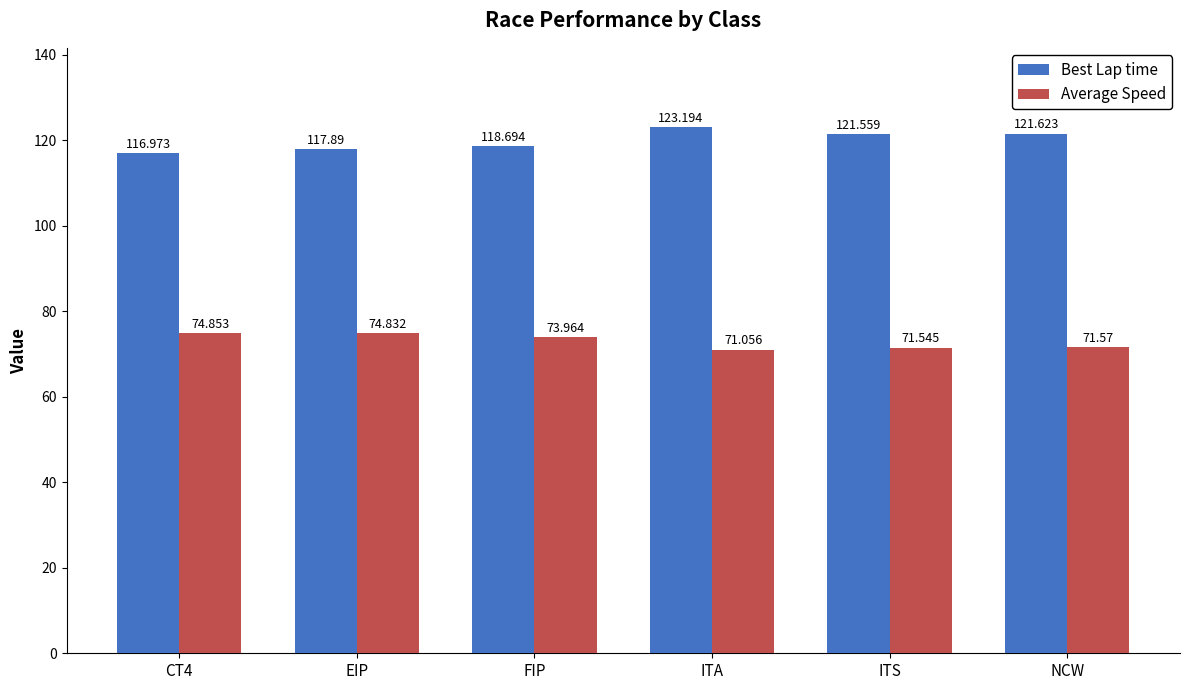

What is the difference between the maximum and second lowest values in the Average Speed series?

3.3